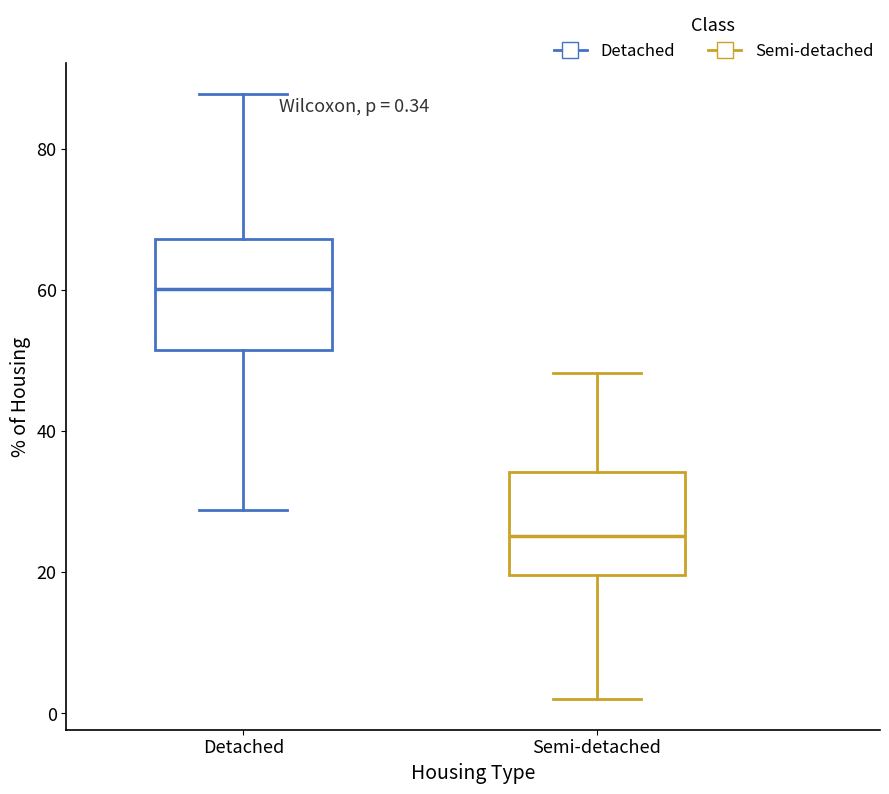

Which box has the lowest median line?

Semi-detached